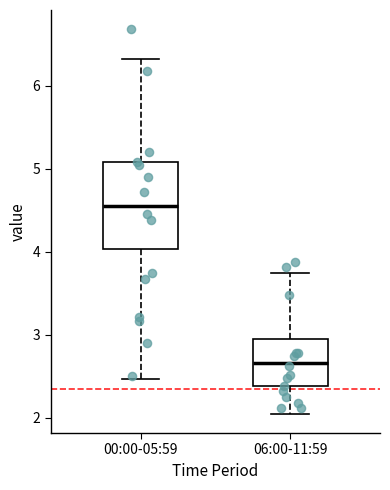

Which box's median line is the lowest?

06:00-11:59